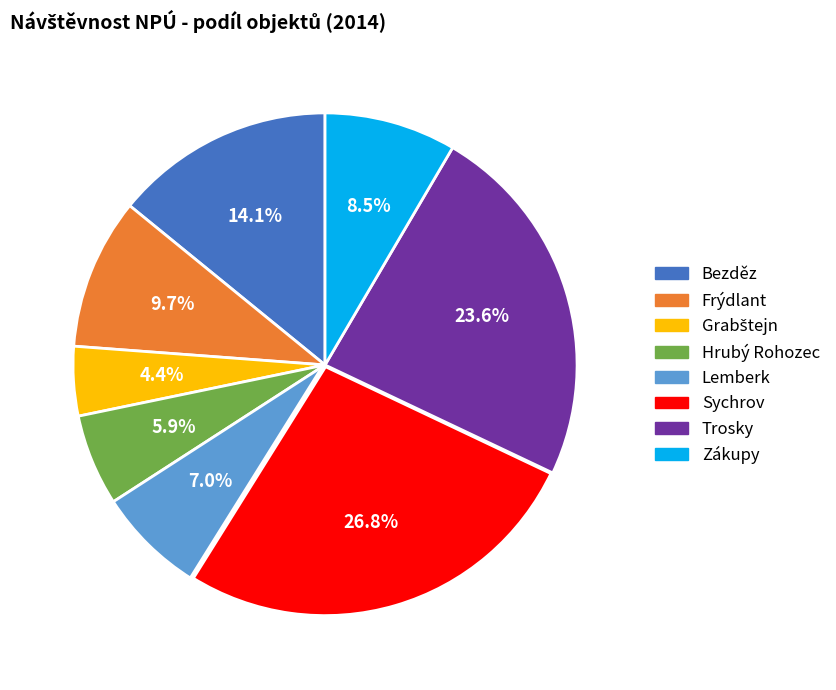

How many slices are in this pie chart?

8